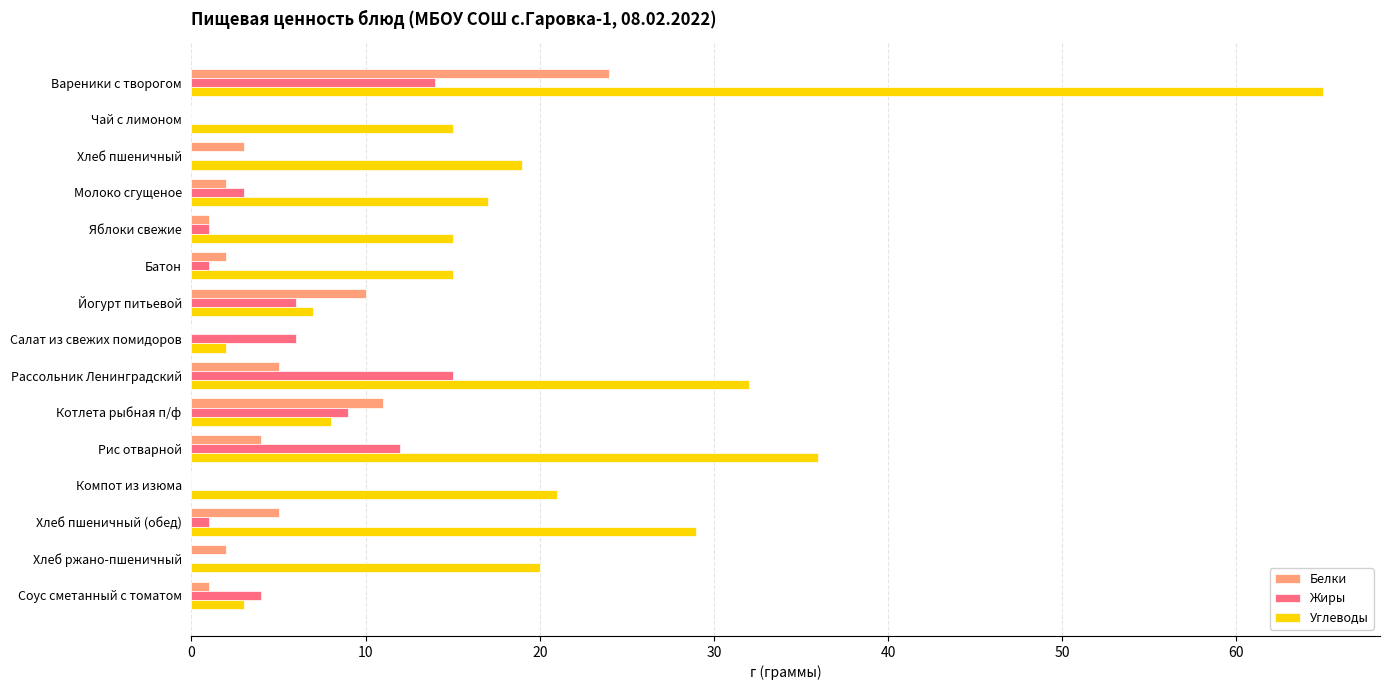

What is the highest value of the Жиры series?

15